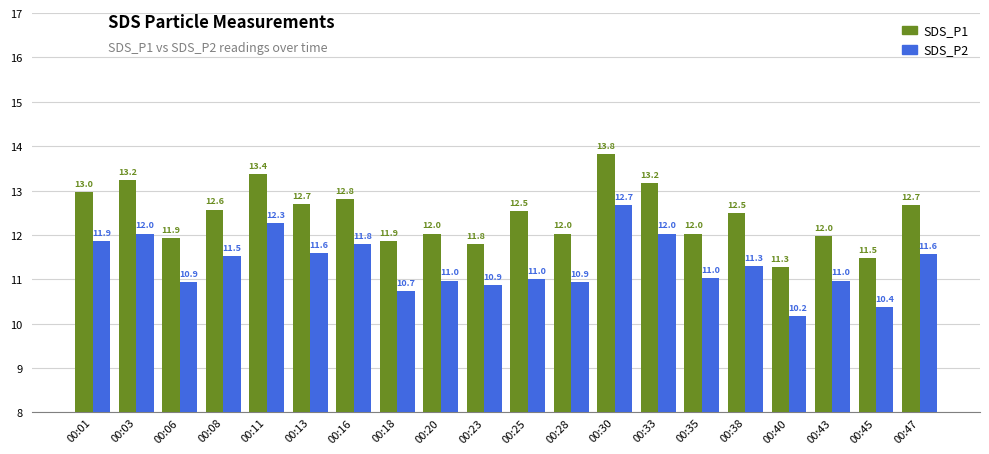

At which label does SDS_P1 first exceed 12?

00:01